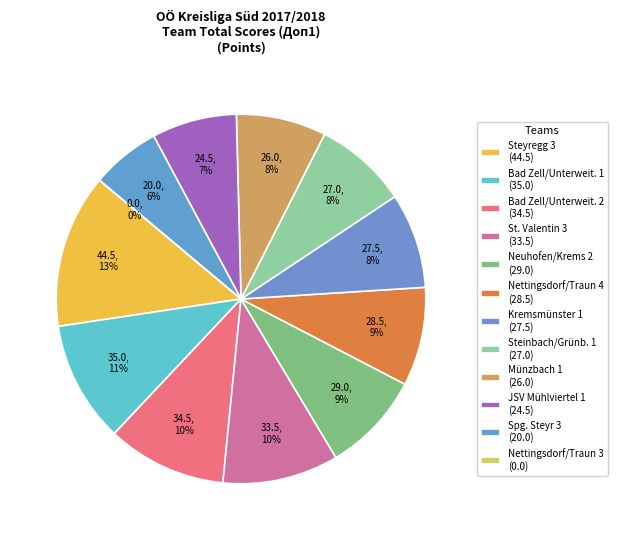

Is it true that Spg. Steyr 3 is 6% of the pie?

True